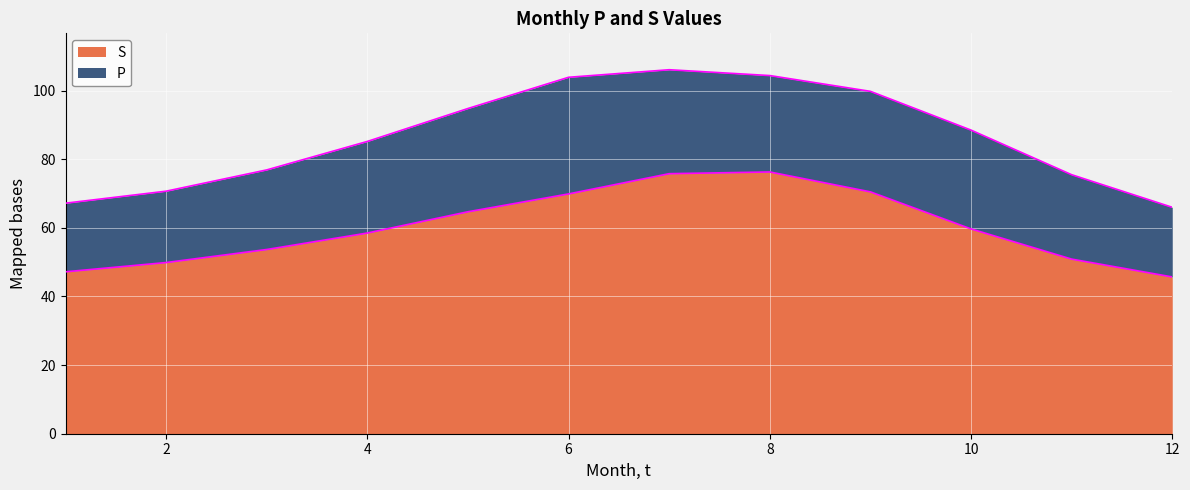

At which category is the sum across all series the highest?

7